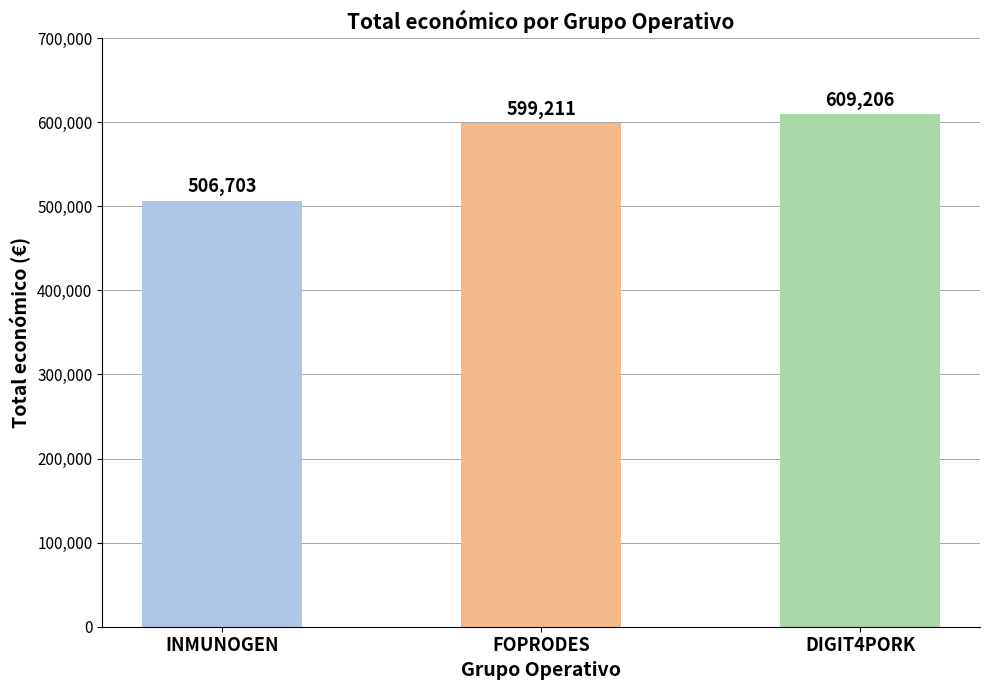

Reading right to left, extract all data points from this chart.

609206	599211	506703